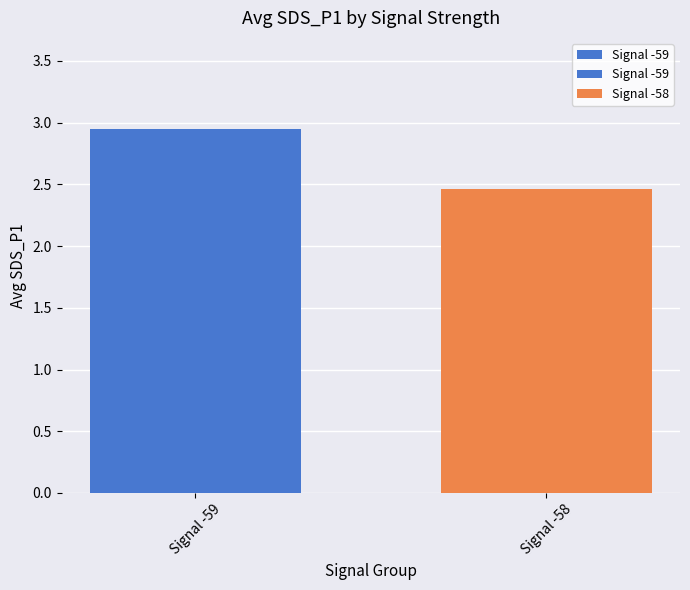

Which label corresponds to the largest value in the chart?

Signal -59